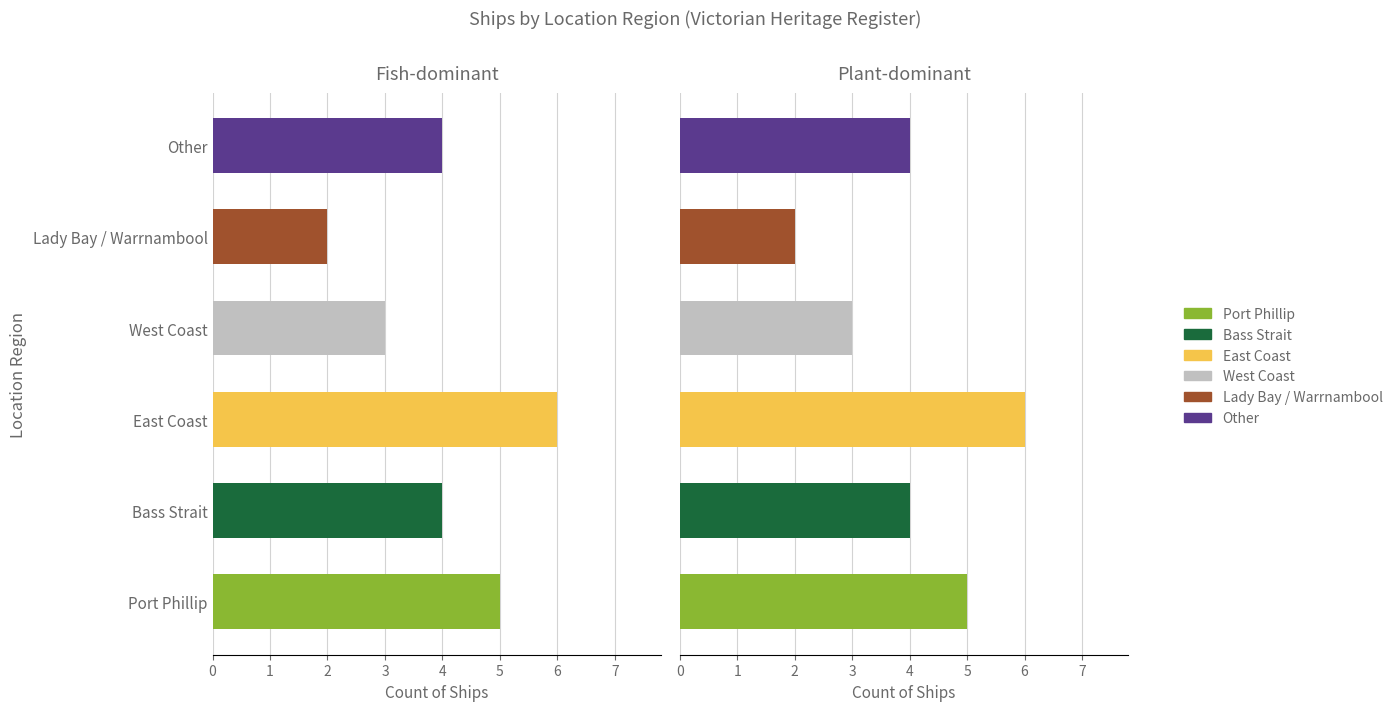

What are all the series names shown in the legend?

Port Phillip, Bass Strait, East Coast, West Coast, Lady Bay / Warrnambool, Other